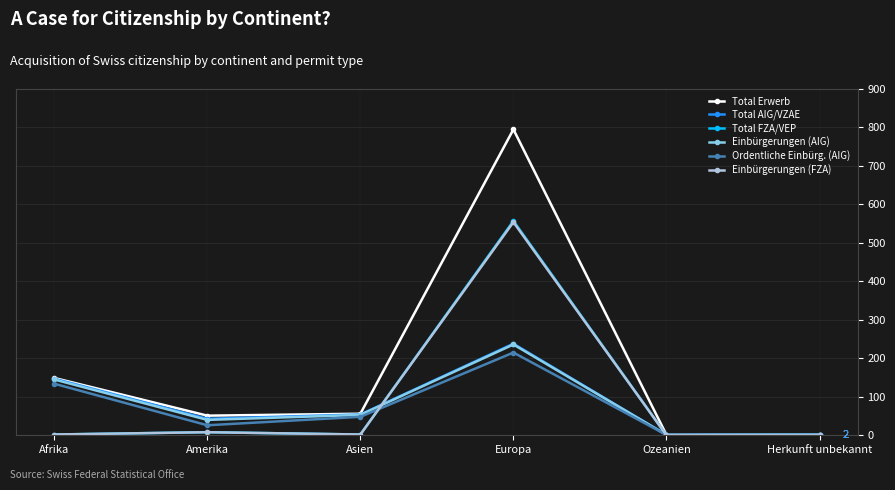

Which label corresponds to the largest value in the chart?

Europa